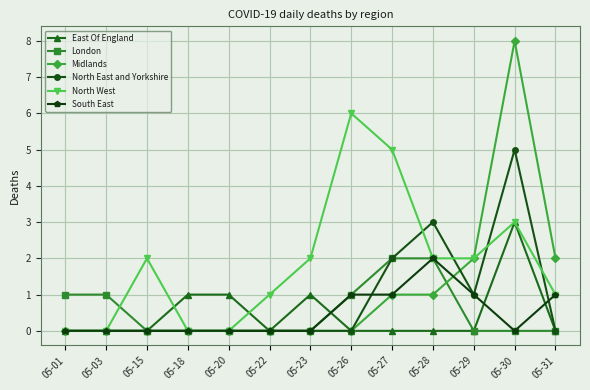

How many lines are shown in the chart?

6